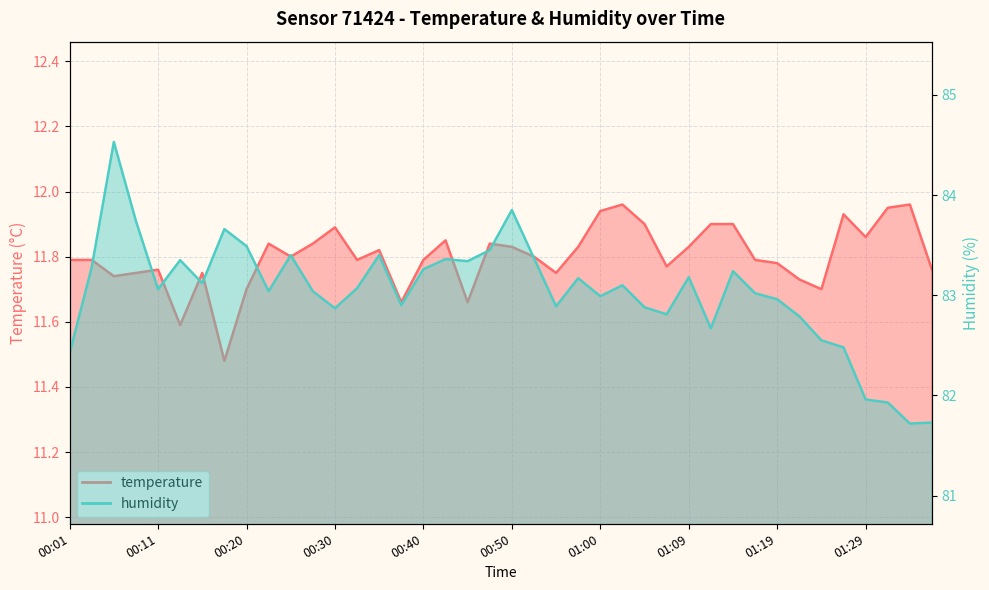

The value of temperature at 01:00 is 11.9. True or false?

True